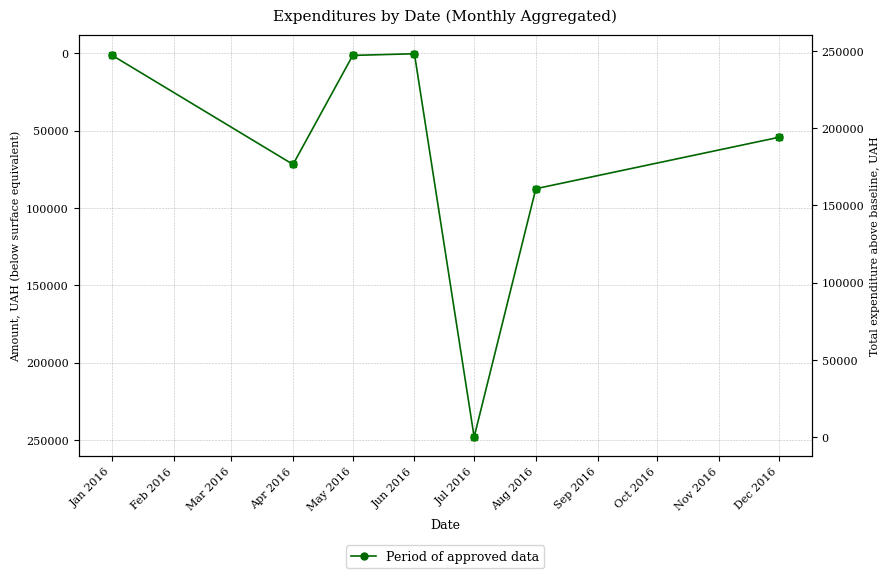

What is the label of the 7th point from the right?

Jan 2016